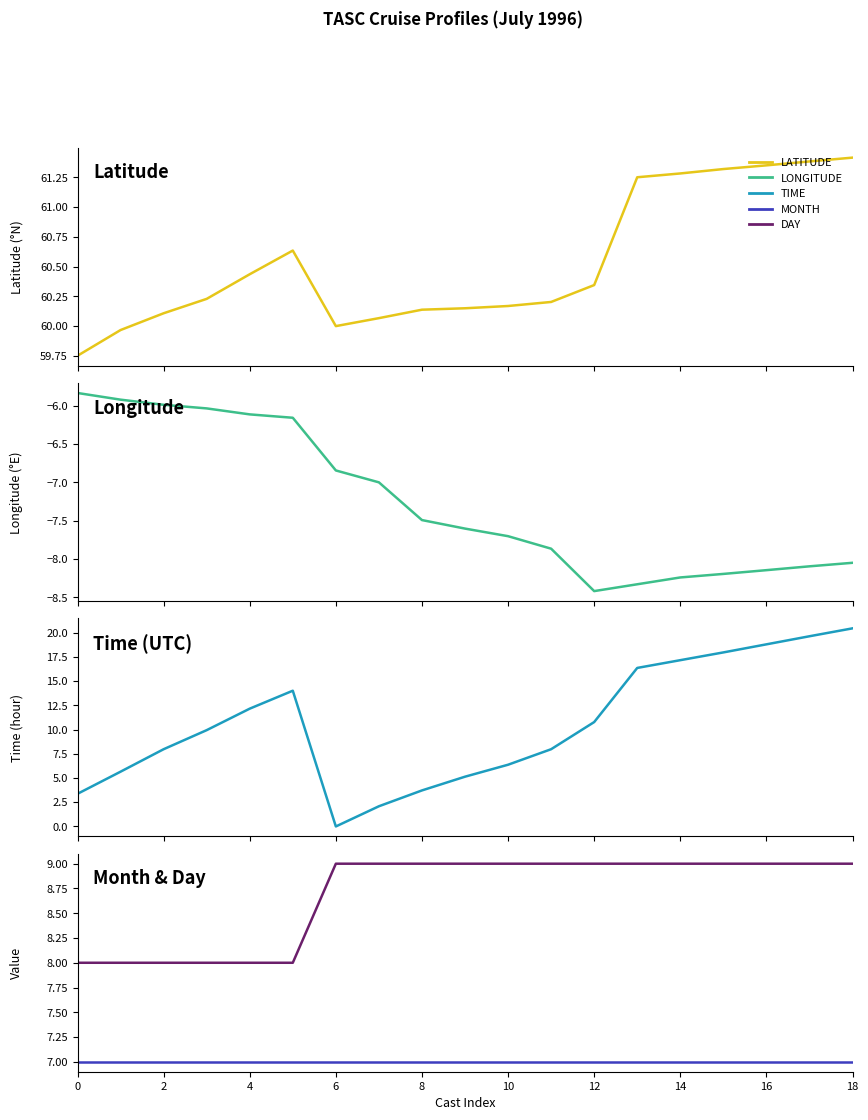

At how many categories does at least one series exceed -3?

19